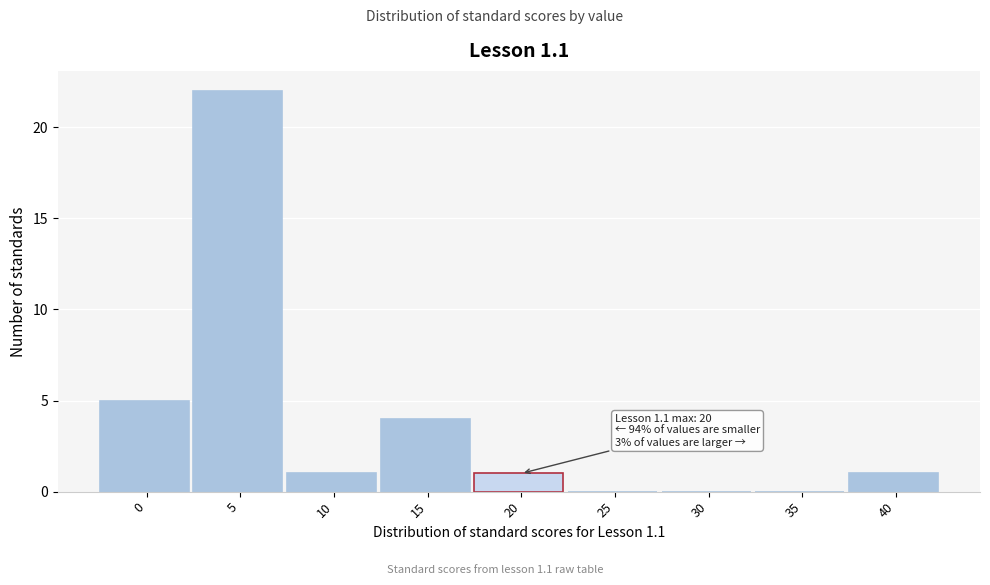

Reading right to left, extract all data points from this chart.

40=1	35=0	30=0	25=0	20=1	15=4	10=1	5=22	0=5